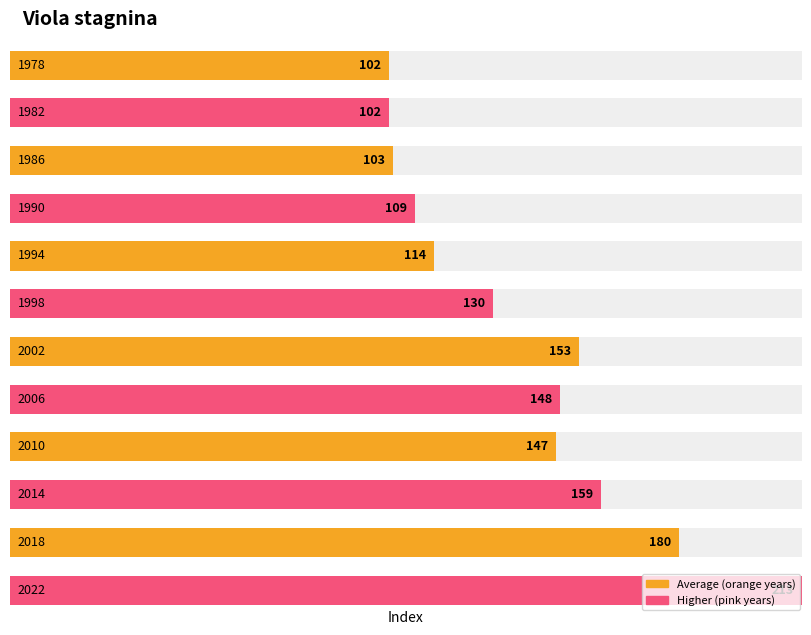

Rank the categories by value from highest to lowest.

2022, 2018, 2014, 2002, 2006, 2010, 1998, 1994, 1990, 1986, 1978, 1982